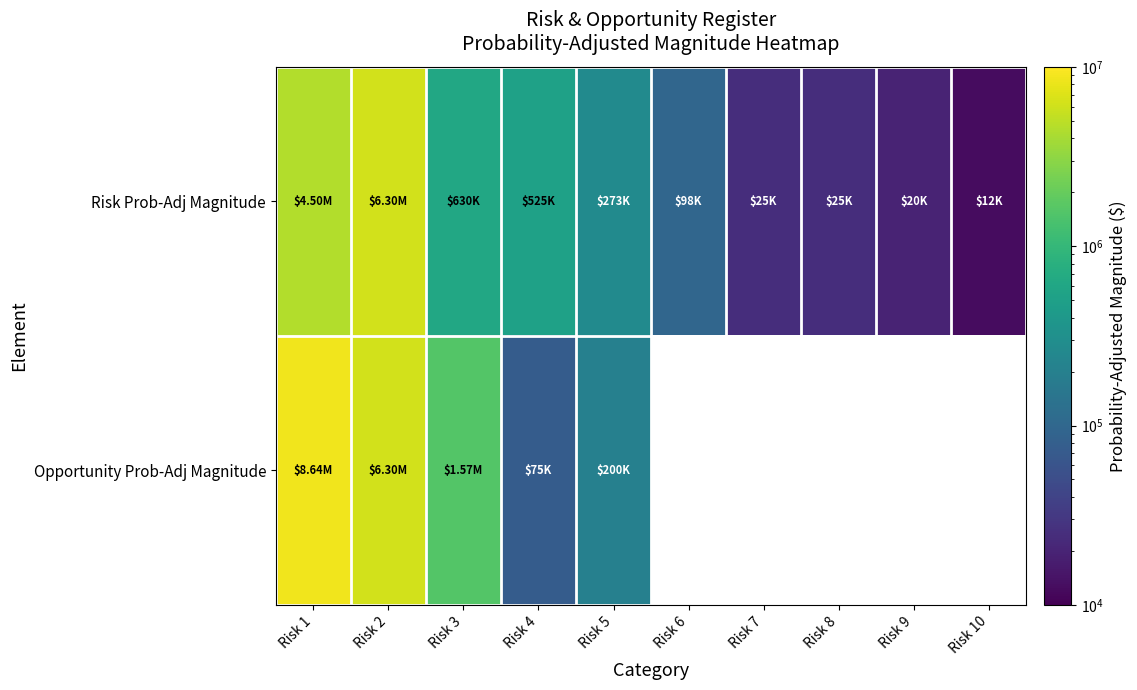

At which label does Risk Prob-Adj Magnitude first exceed 273000?

Risk 1